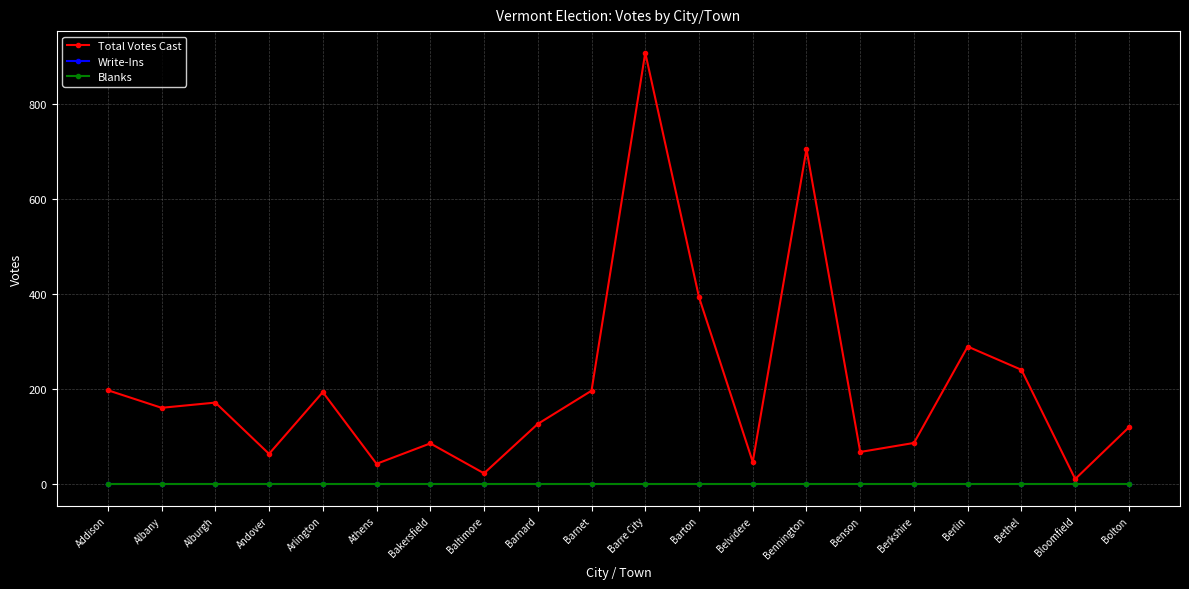

The value of Total Votes Cast at Barnard is 72. True or false?

False